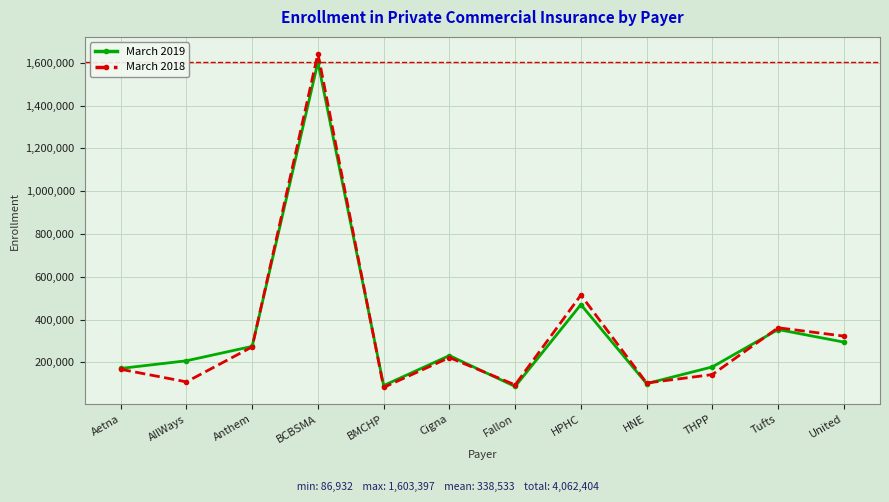

What is the smallest value displayed?

82656